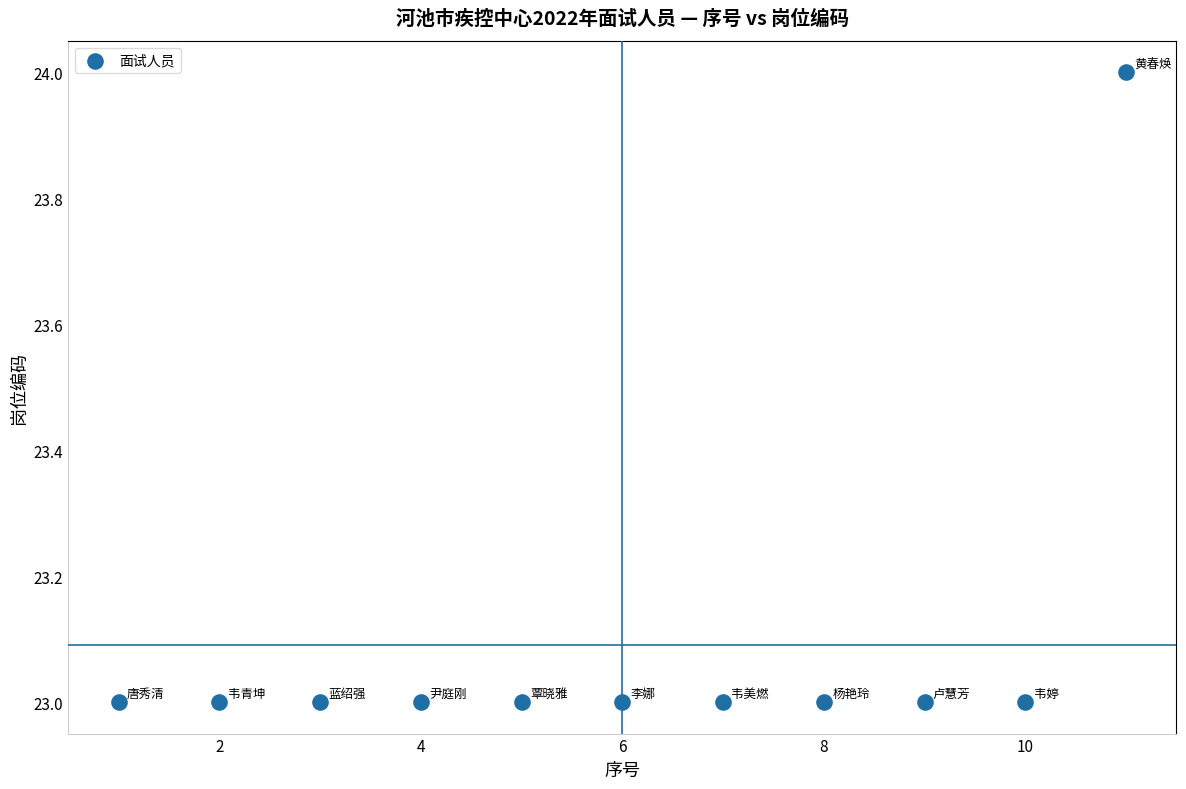

What is the average Y value?

23